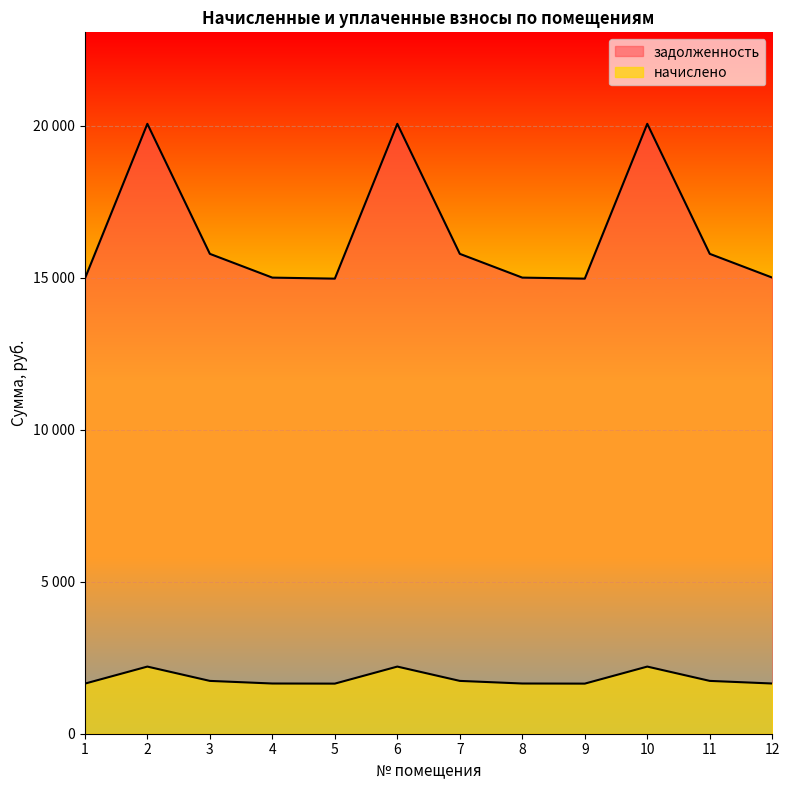

At how many categories does at least one series exceed 12715?

12